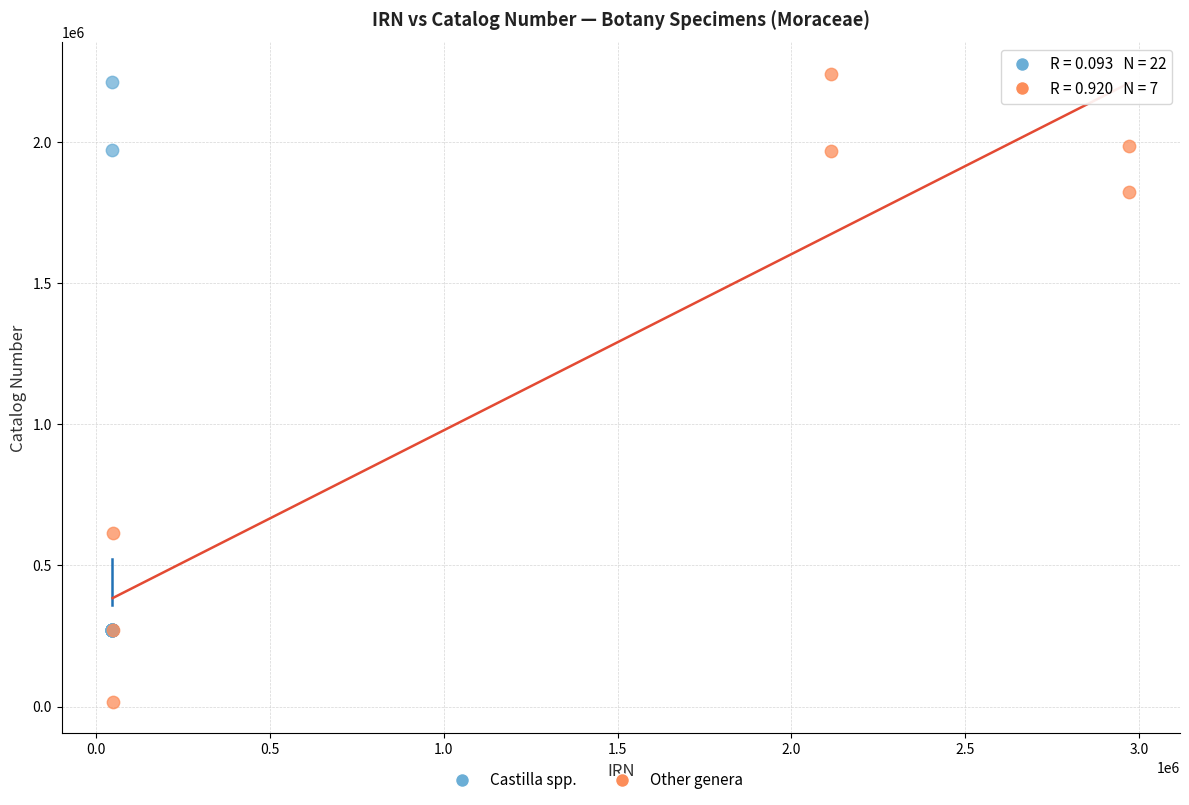

Which series has the widest spread of Y values?

Other genera